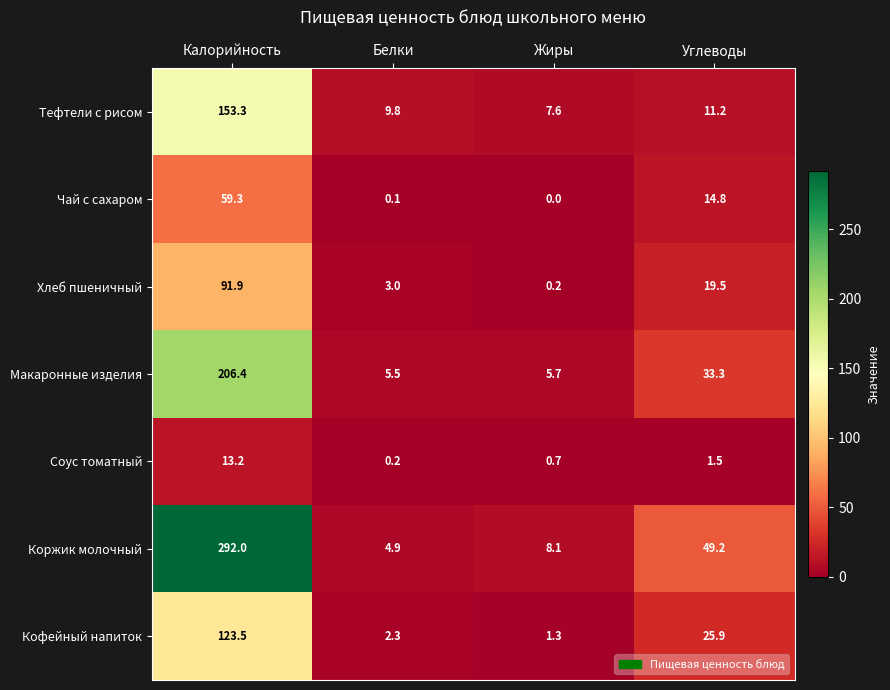

Which series has the widest spread of values?

Коржик молочный